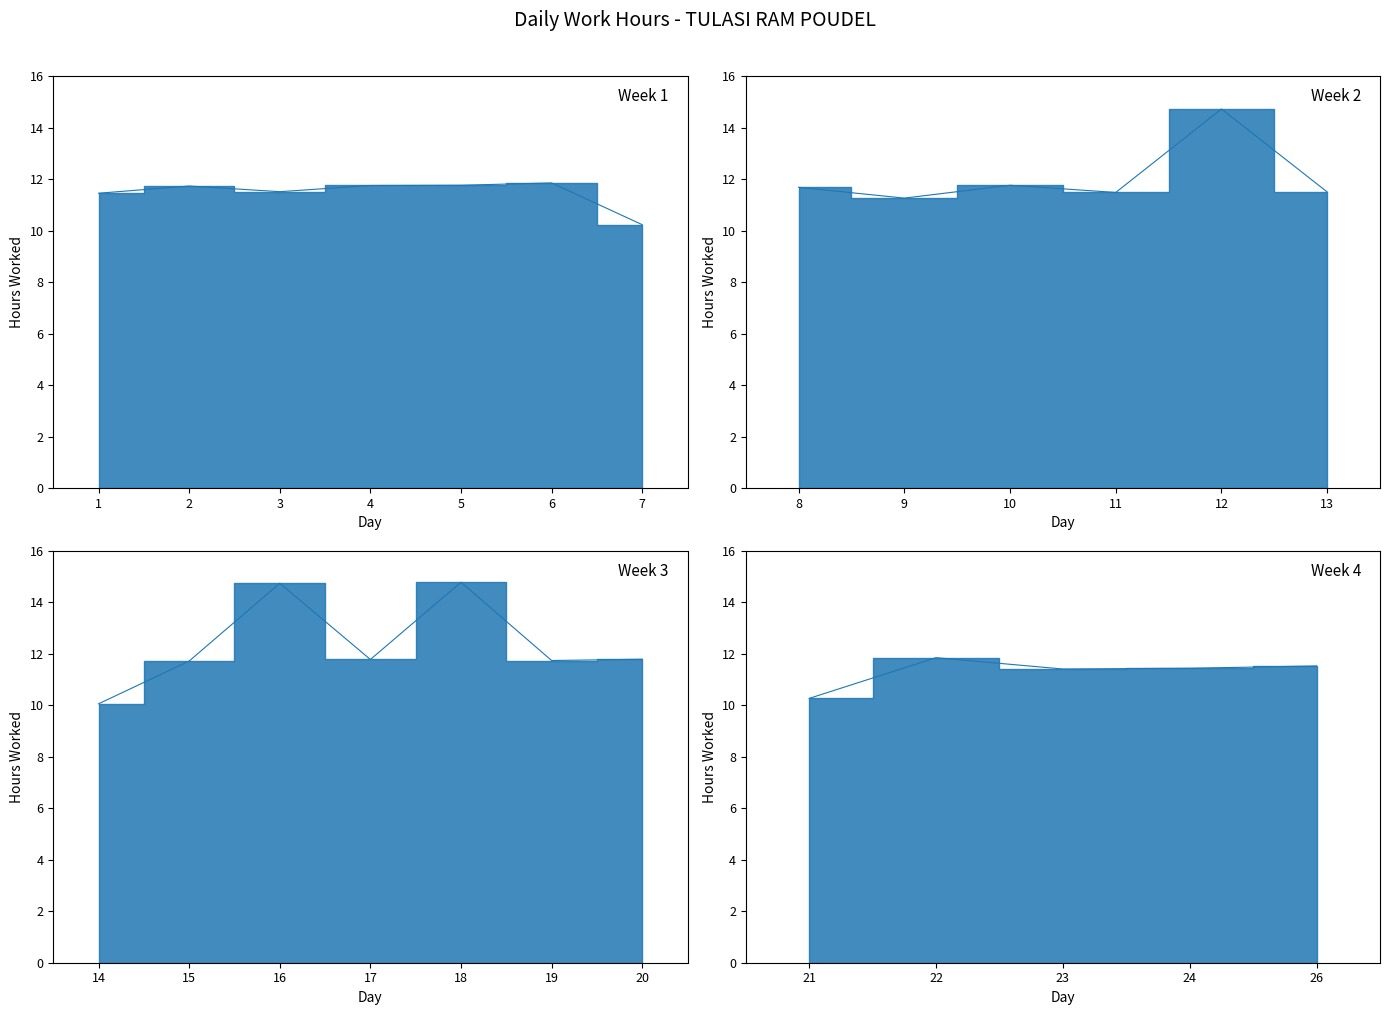

What is the maximum value shown in the chart?

14.8